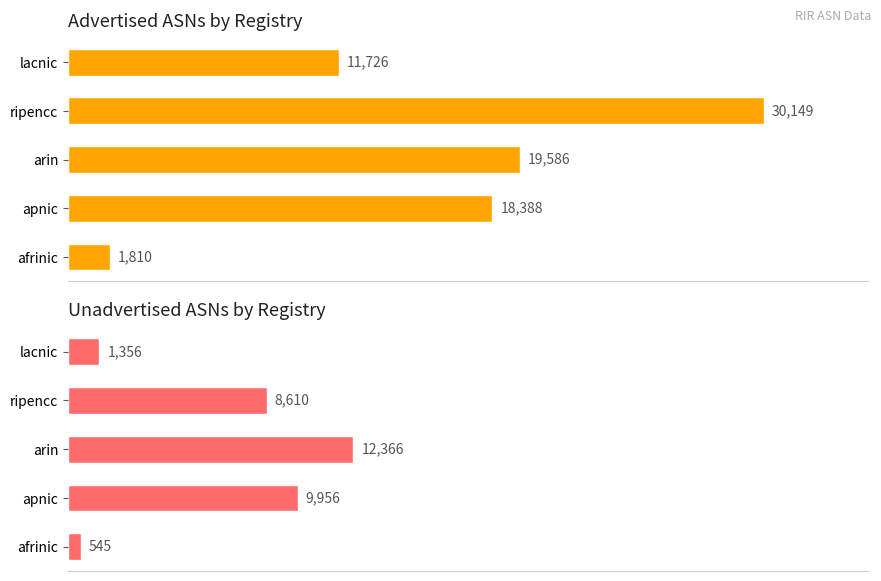

Rank the series at ripencc from highest to lowest value.

Advertised ASNs, Unadvertised ASNs